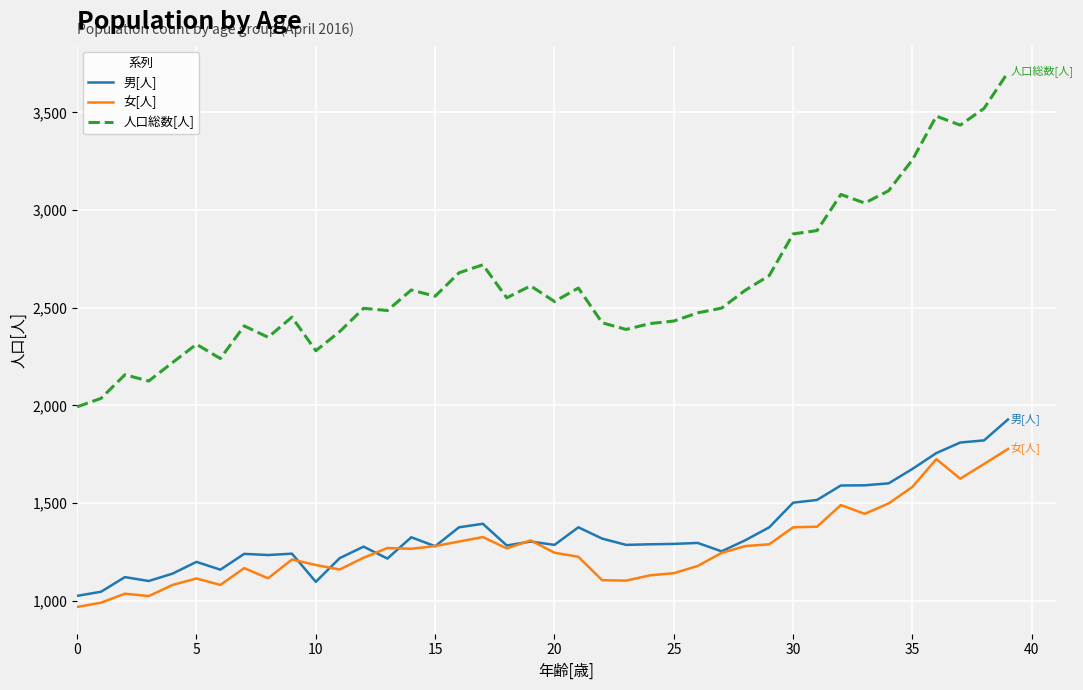

Which series has the largest range (max minus min)?

人口総数[人]